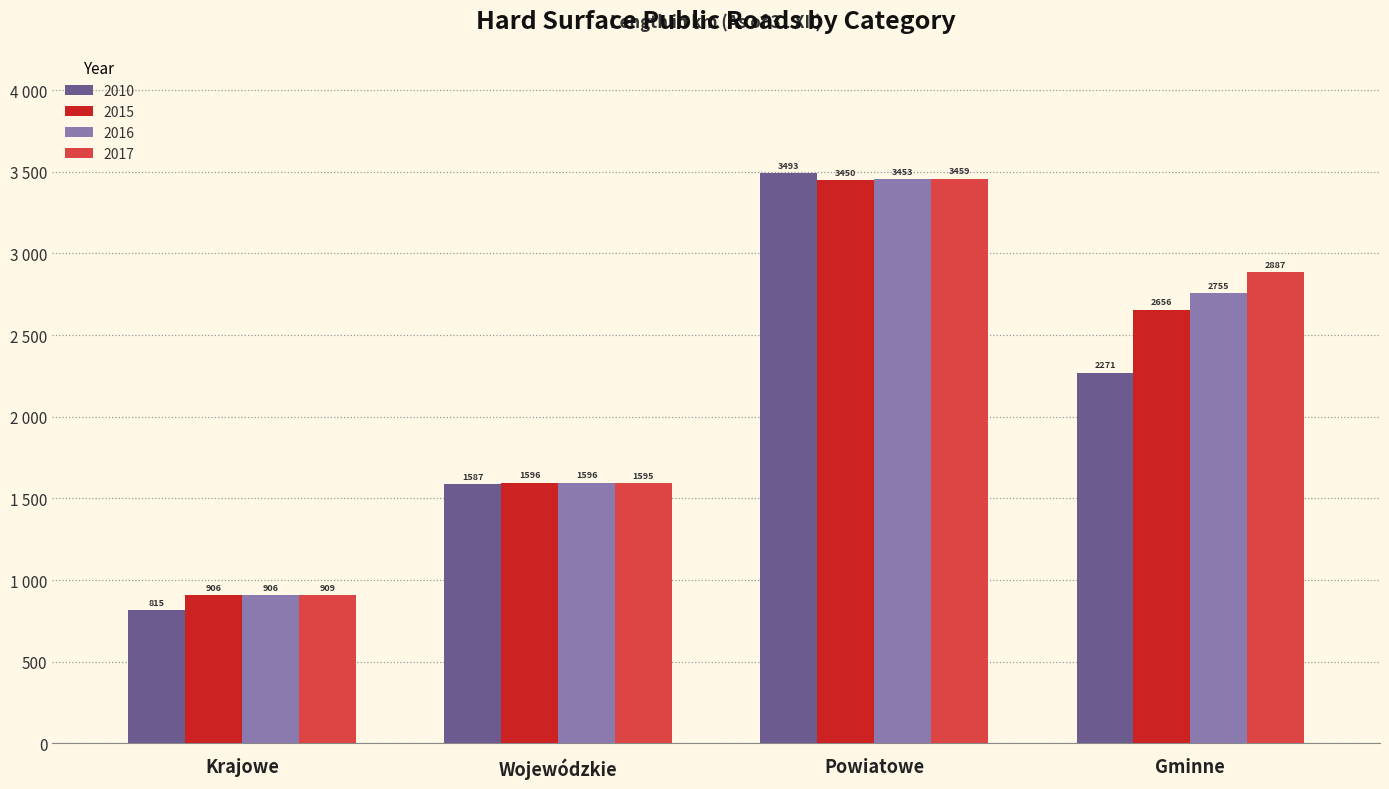

What are all the series names shown in the legend?

2010, 2015, 2016, 2017